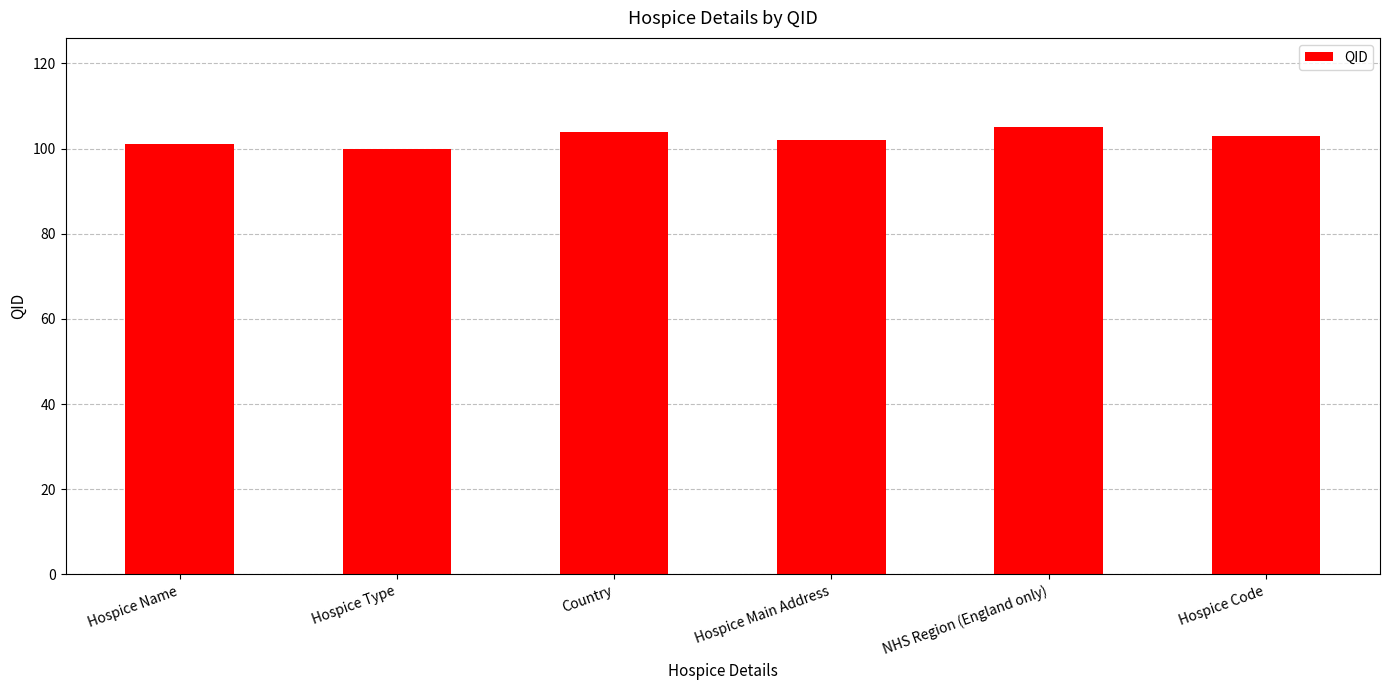

What is the value of the 5th bar from the left?

105